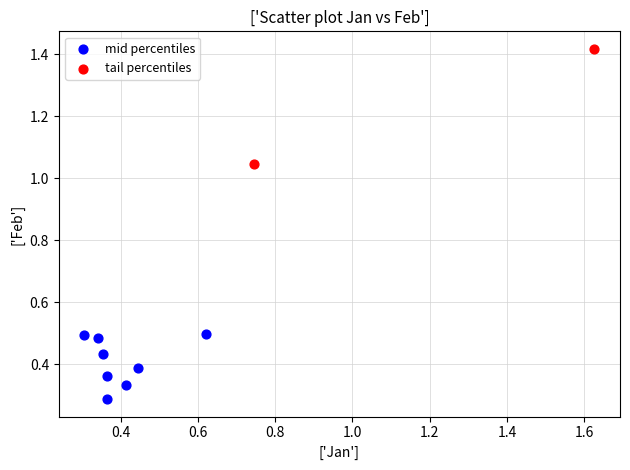

What are all the series names shown in the legend?

mid percentiles, tail percentiles